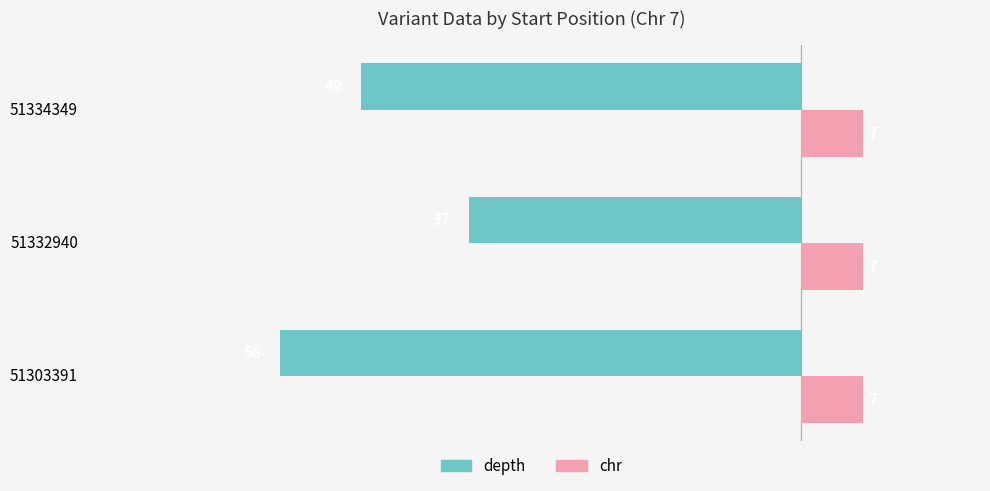

At which category is the sum across all series the highest?

51332940